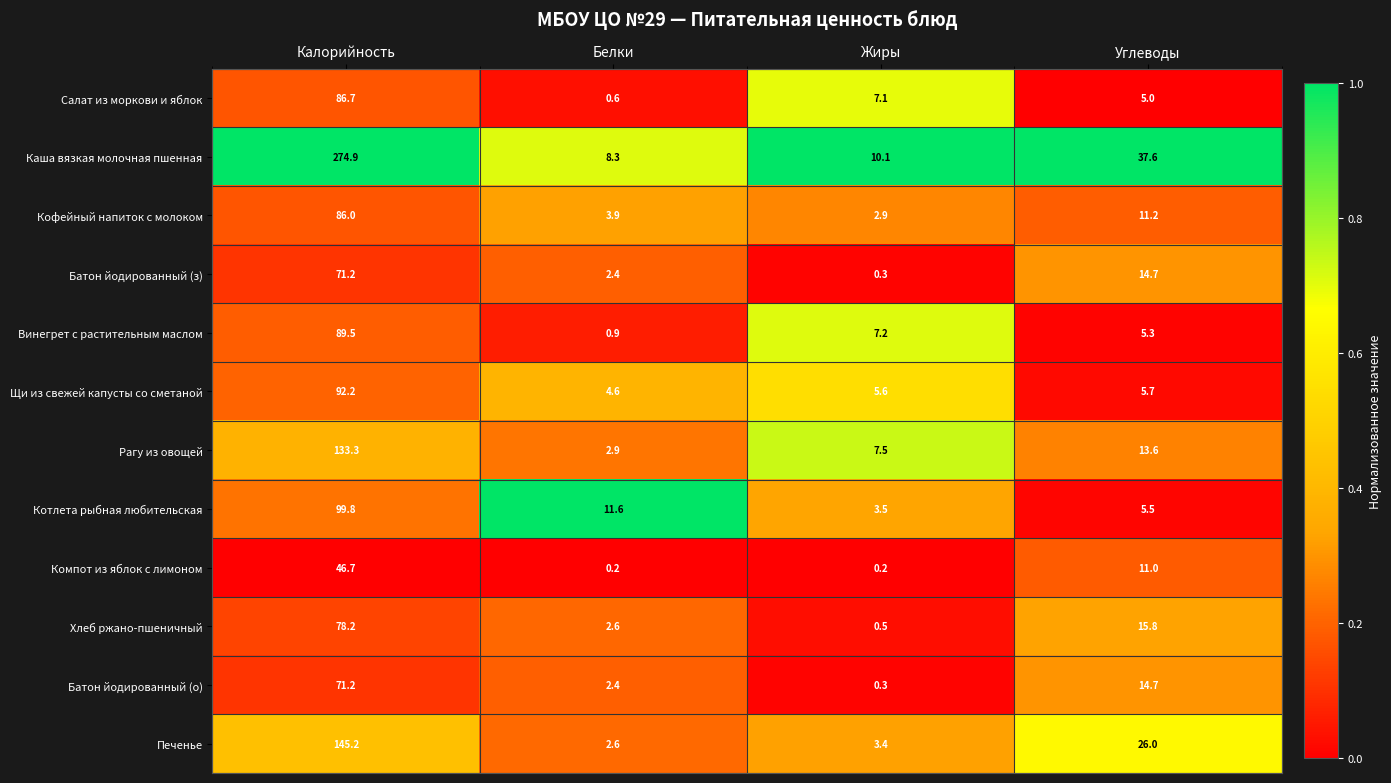

Is it true that Винегрет с растительным маслом equals 1.4 at Белки?

False